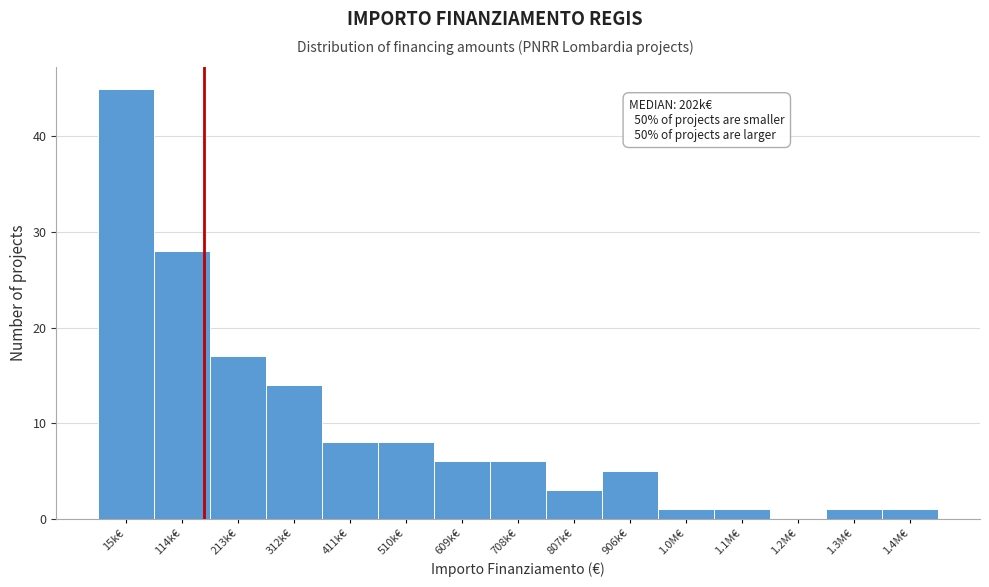

Reading left to right, list all the values displayed in this chart.

15k€=45	114k€=28	213k€=17	312k€=14	411k€=8	510k€=8	609k€=6	708k€=6	807k€=3	906k€=5	1.0M€=1	1.1M€=1	1.2M€=0	1.3M€=1	1.4M€=1